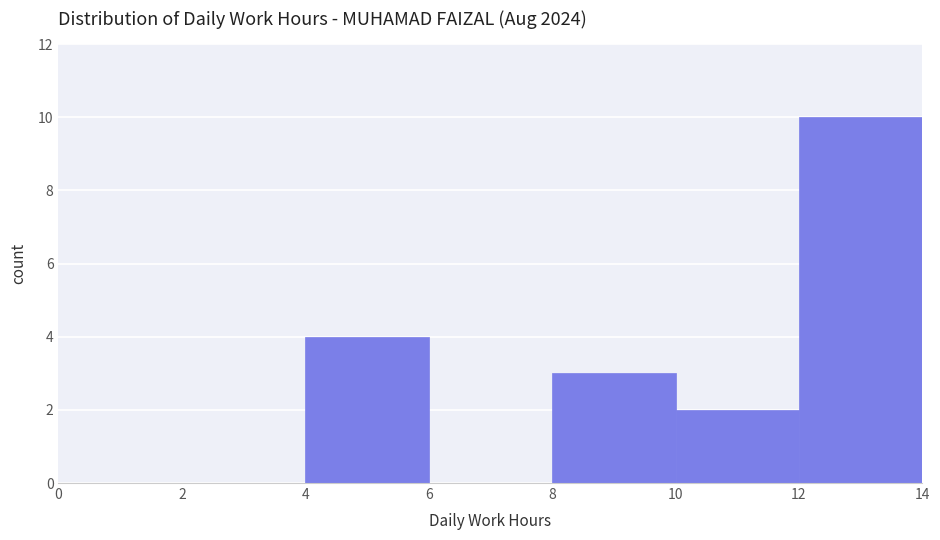

Over which range of the x-axis is the bar tallest?

12 to 14